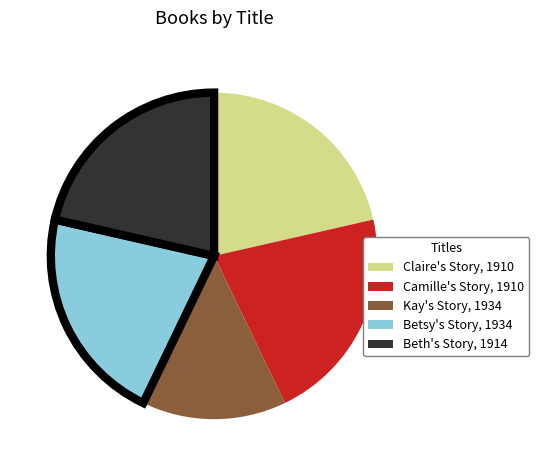

Do Kay's Story, 1934 and Betsy's Story, 1934 together represent more than half of the pie?

No